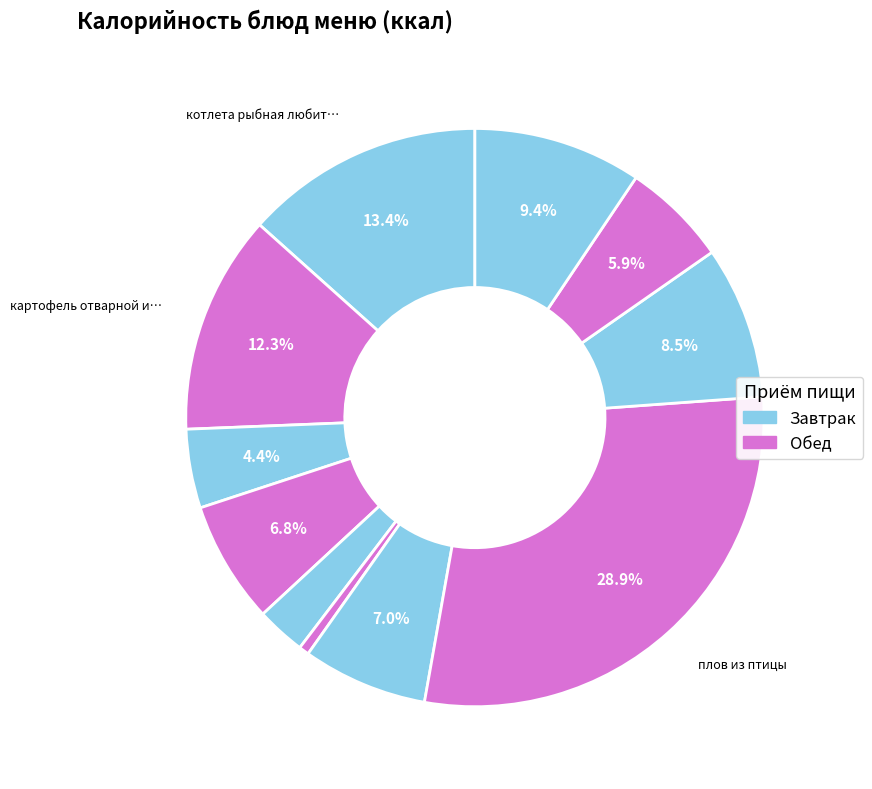

To the nearest percent, what is the average slice percentage?

9%